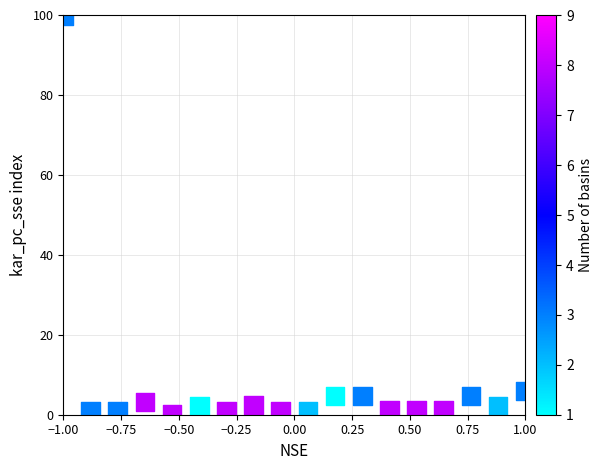

What Y value in the scatter plot is closest to 50?

6.0